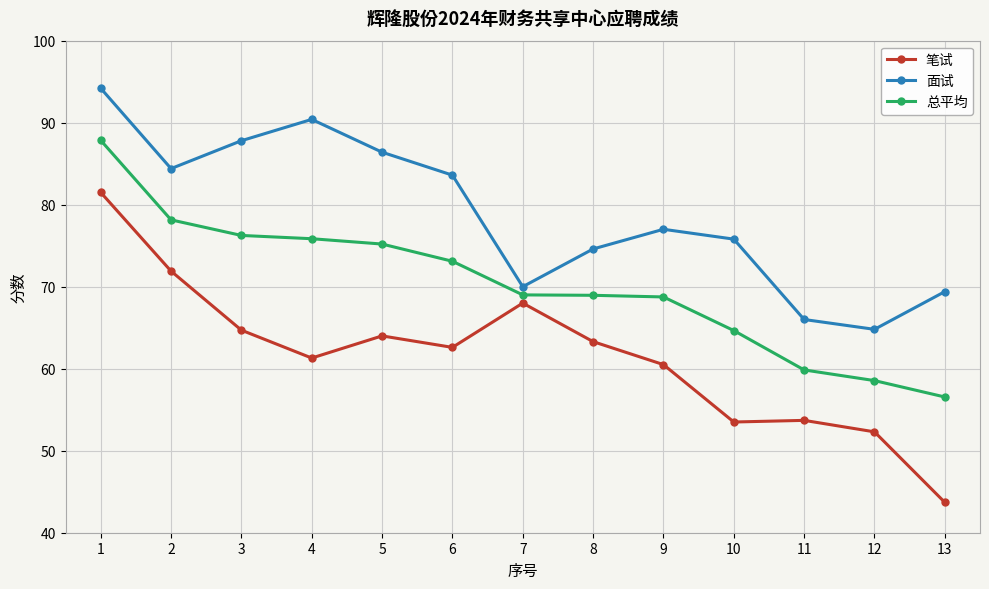

List the series in order of their overall mean, highest first.

面试, 总平均, 笔试